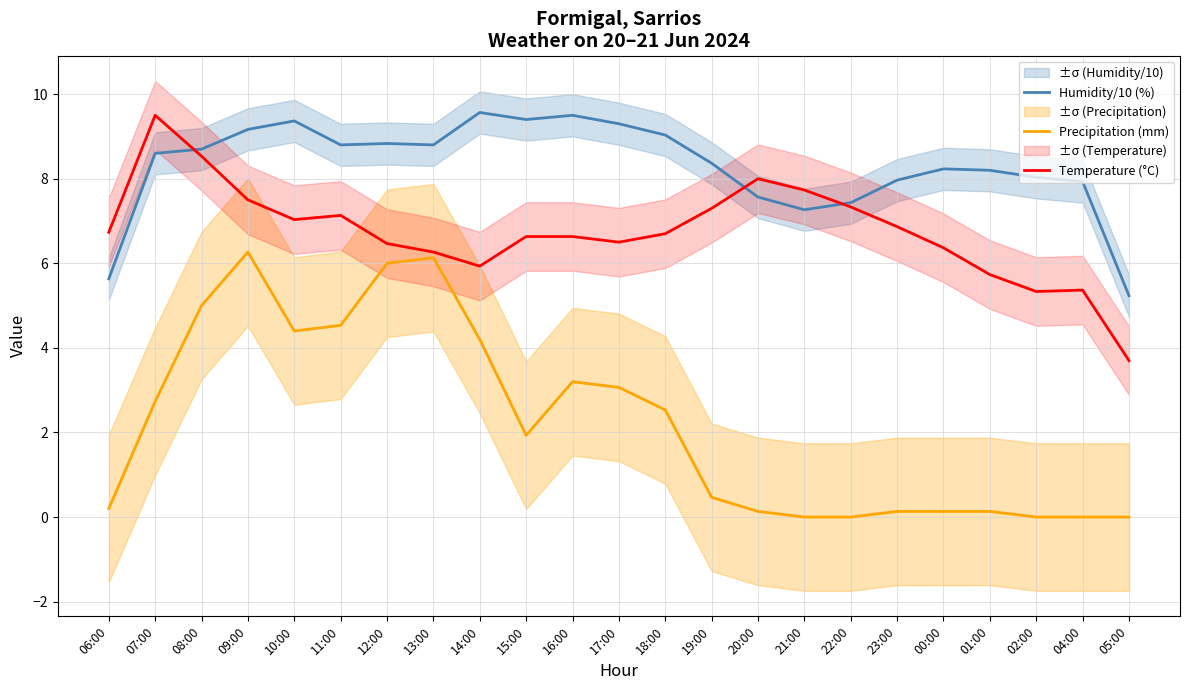

What is the difference between the highest and lowest values at 05:00?

5.2